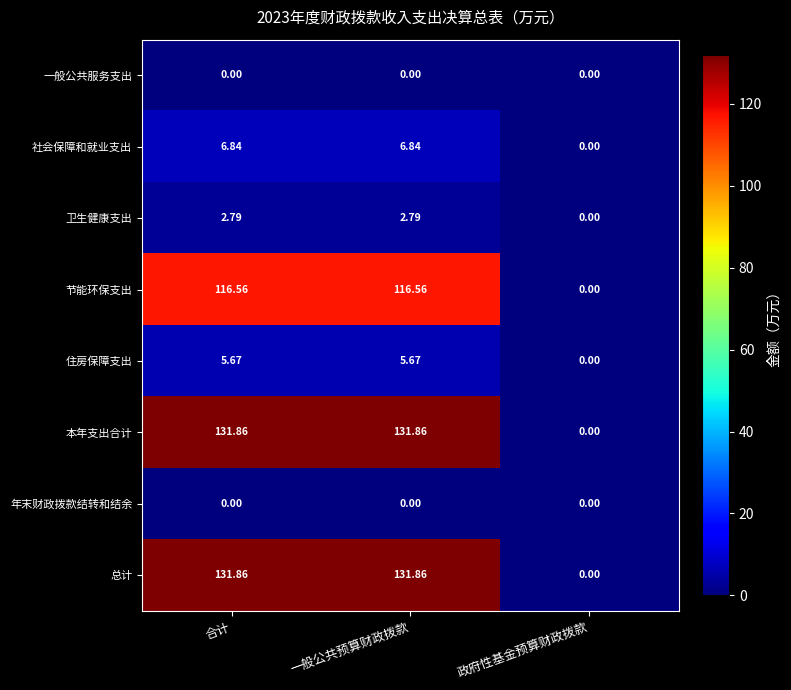

At which label is 卫生健康支出 closest to 1?

政府性基金预算财政拨款